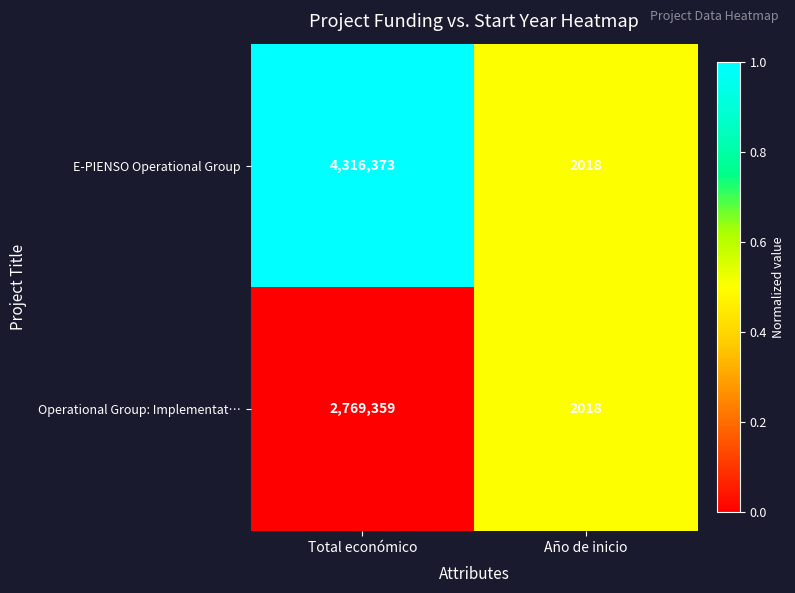

Which label corresponds to the smallest value in the chart?

Año de inicio